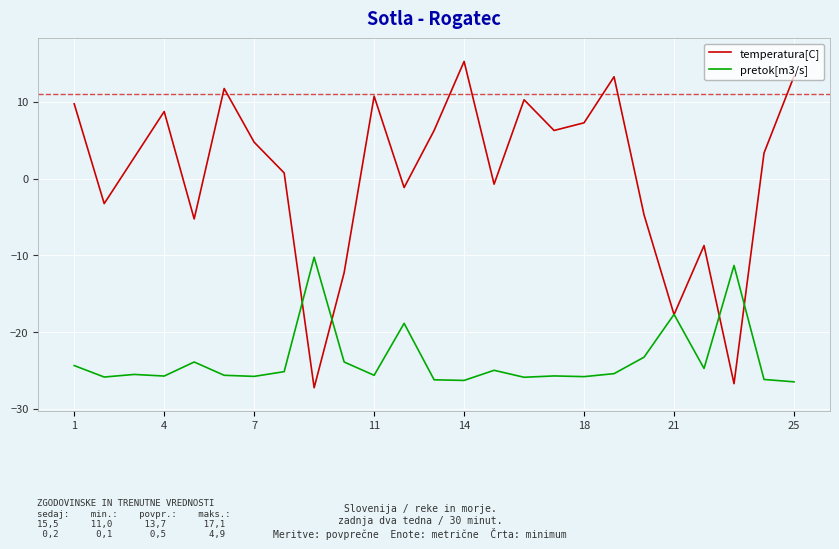

Which series has the largest range (max minus min)?

temperatura[C]